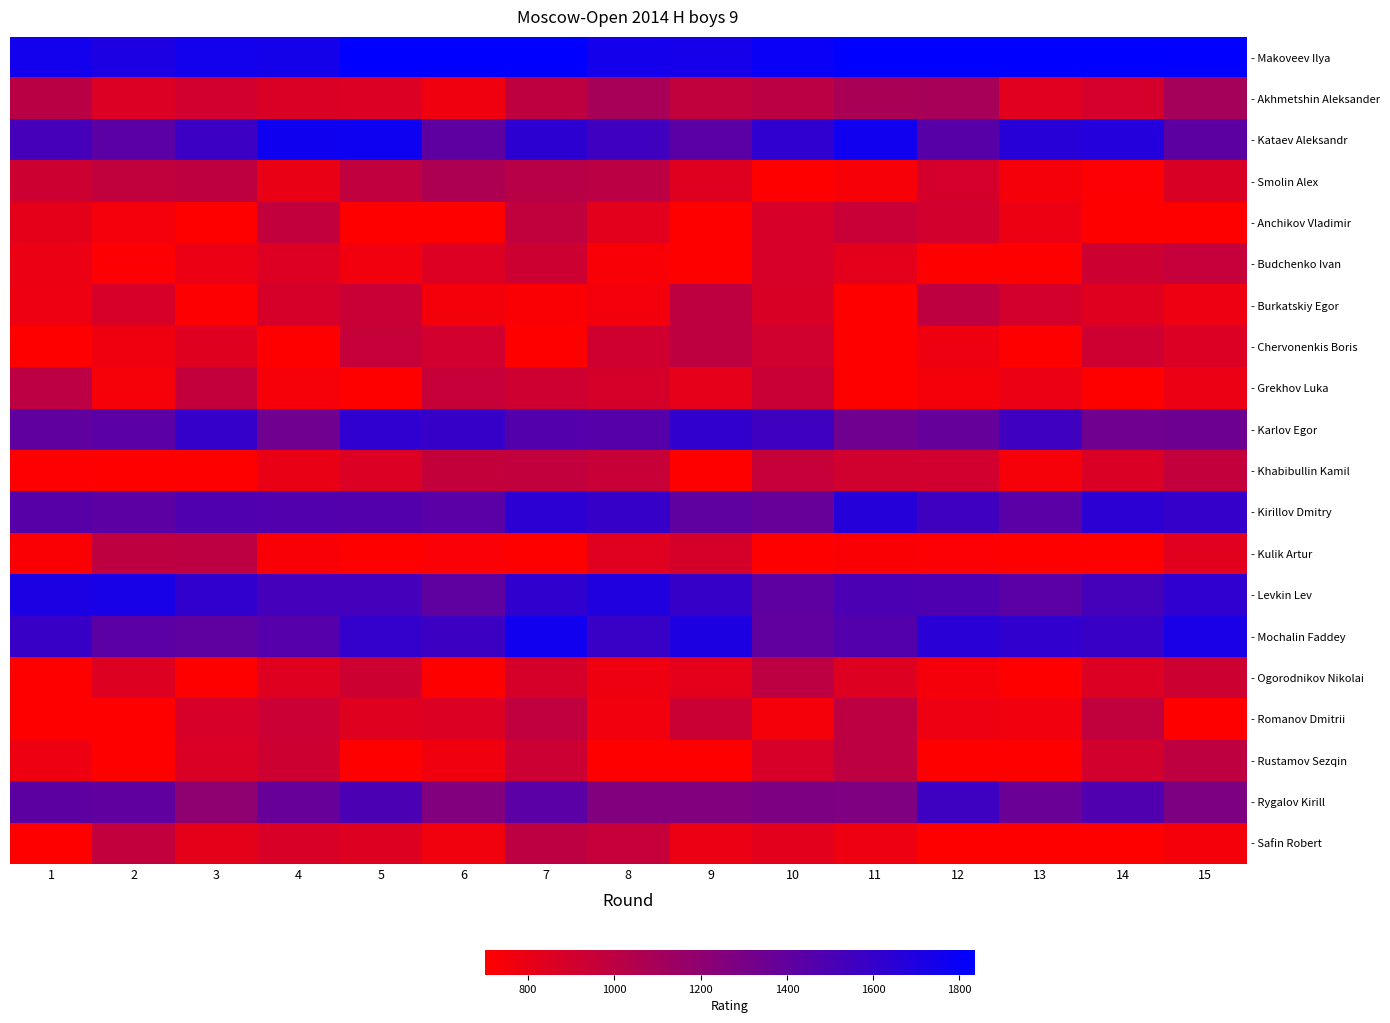

Which series has the largest total across all categories?

- Makoveev Ilya